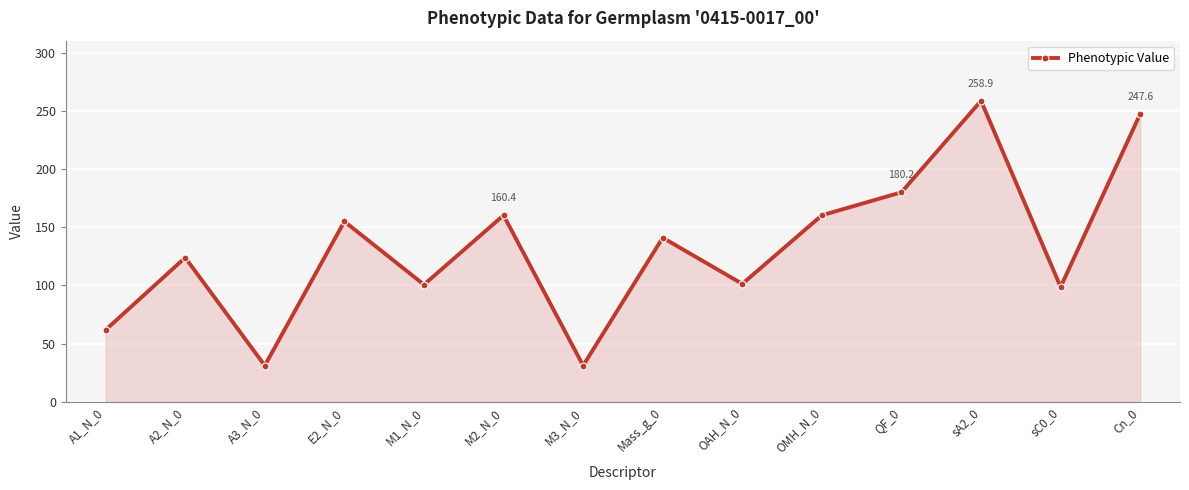

What is the difference between the maximum and second lowest values?

227.9